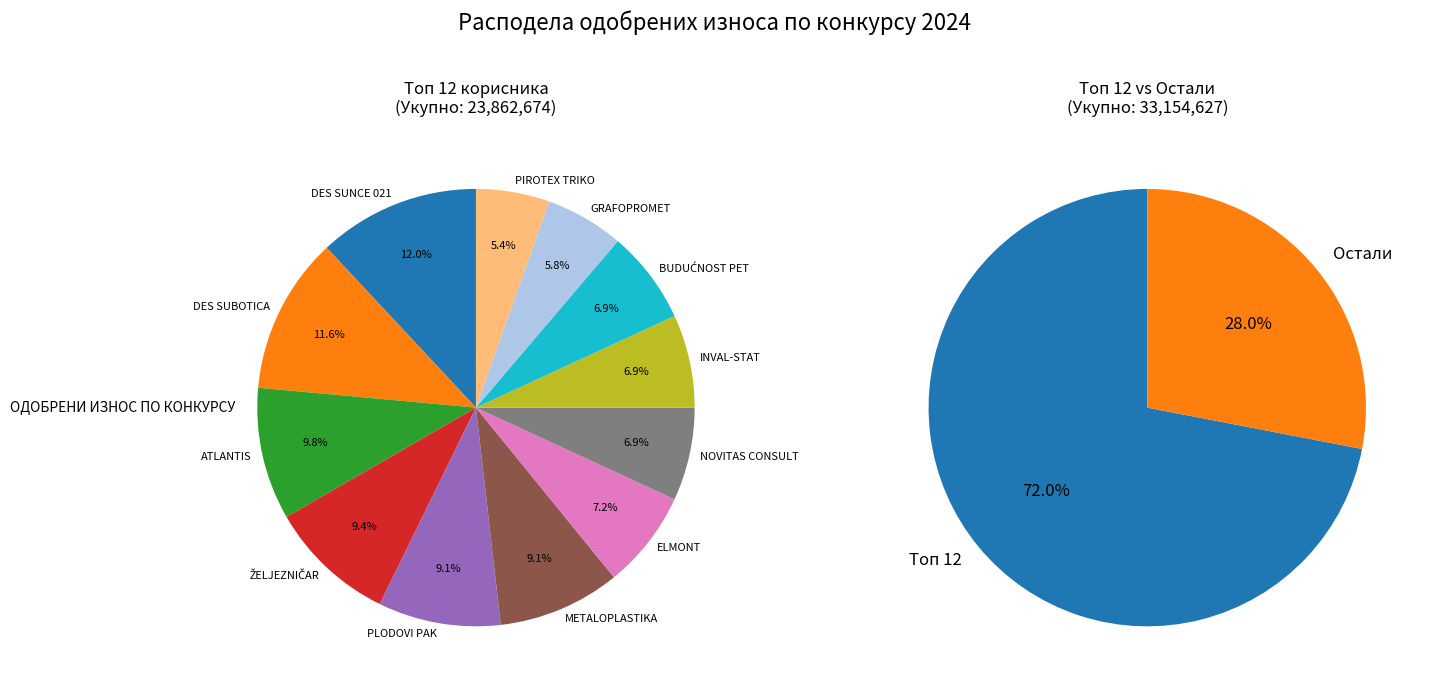

What is the largest slice in the pie chart?

DES SUNCE 021